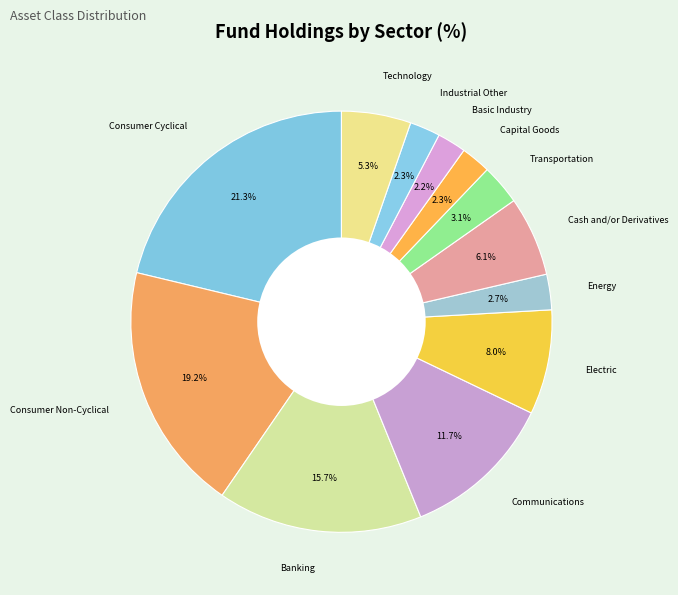

To the nearest percent, what is the difference between the largest and smallest slice percentages?

19%